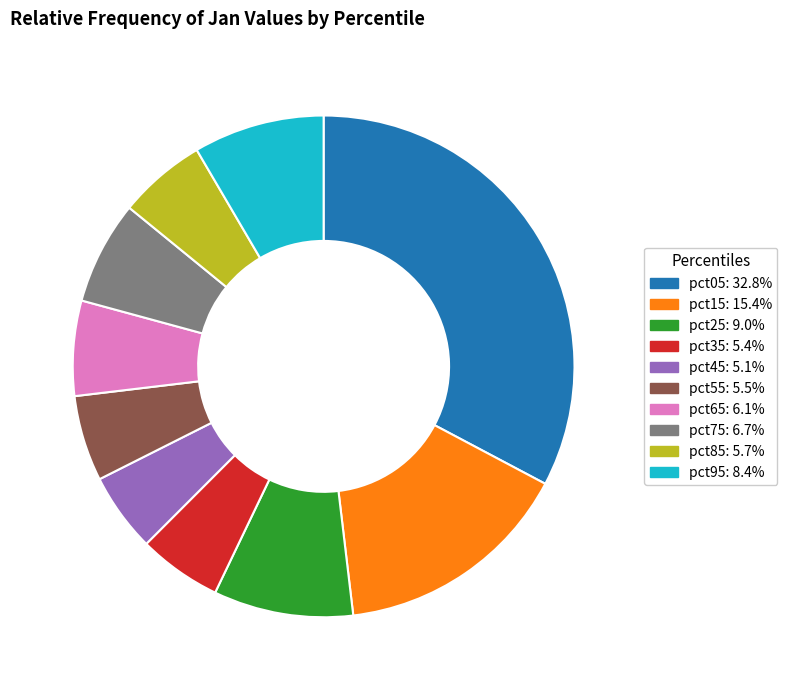

Does any single category account for the majority?

No